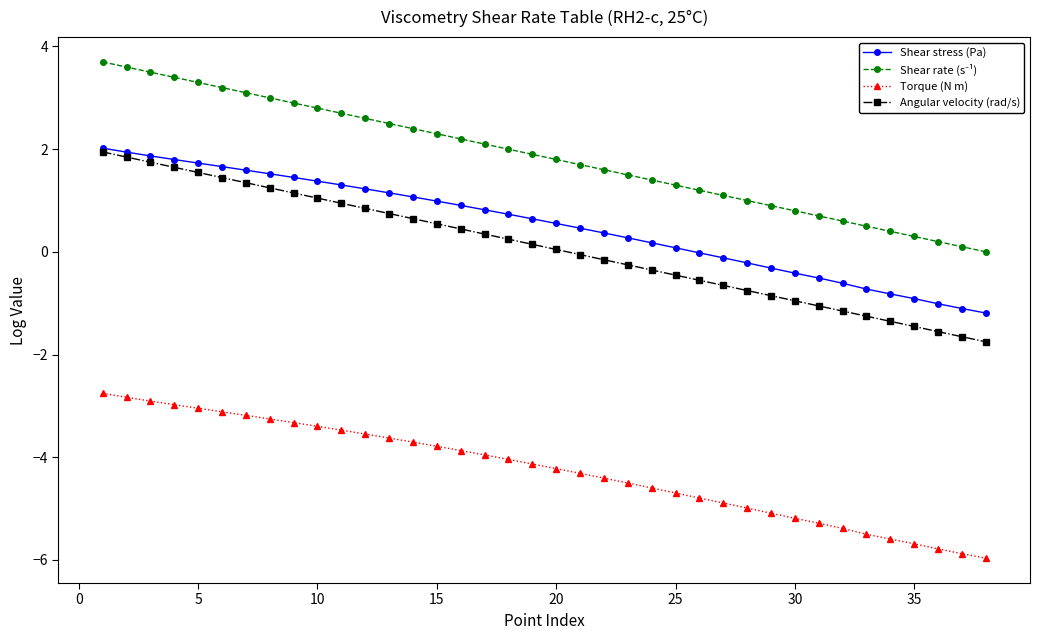

What is the sum of all Torque (N m) values?

-161.7